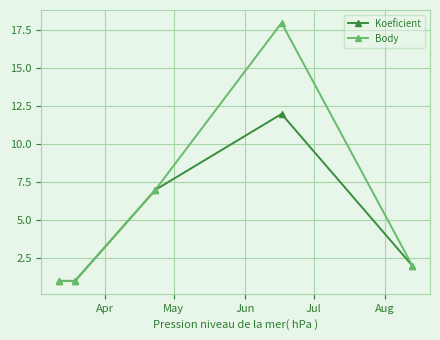

List the series in order of their peak value, lowest first.

Koeficient, Body